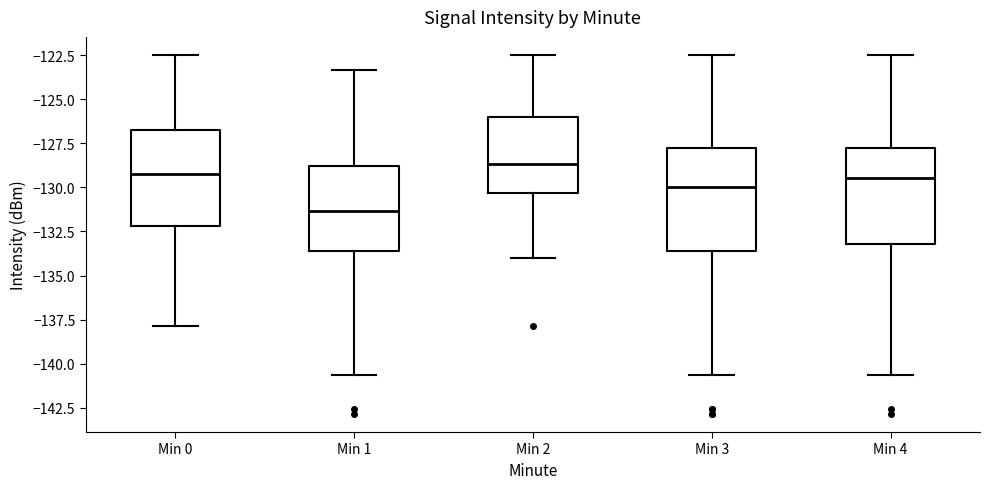

Which box's median line is the highest?

Min 2